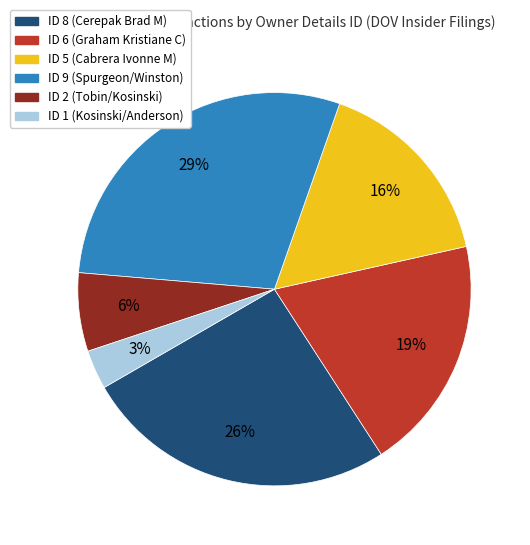

Which category has the smallest portion of the pie?

ID 1 (Kosinski/Anderson)